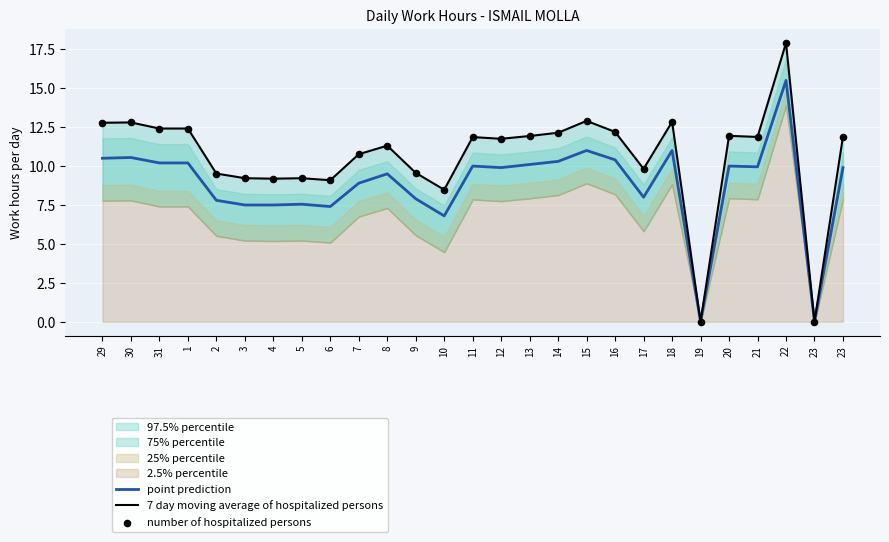

At which category is the sum across all series the highest?

22